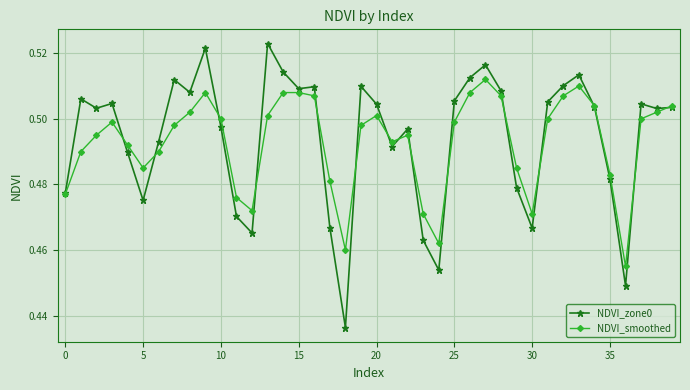

True or false: NDVI_zone0 has more than 2 points higher than both neighbors.

True